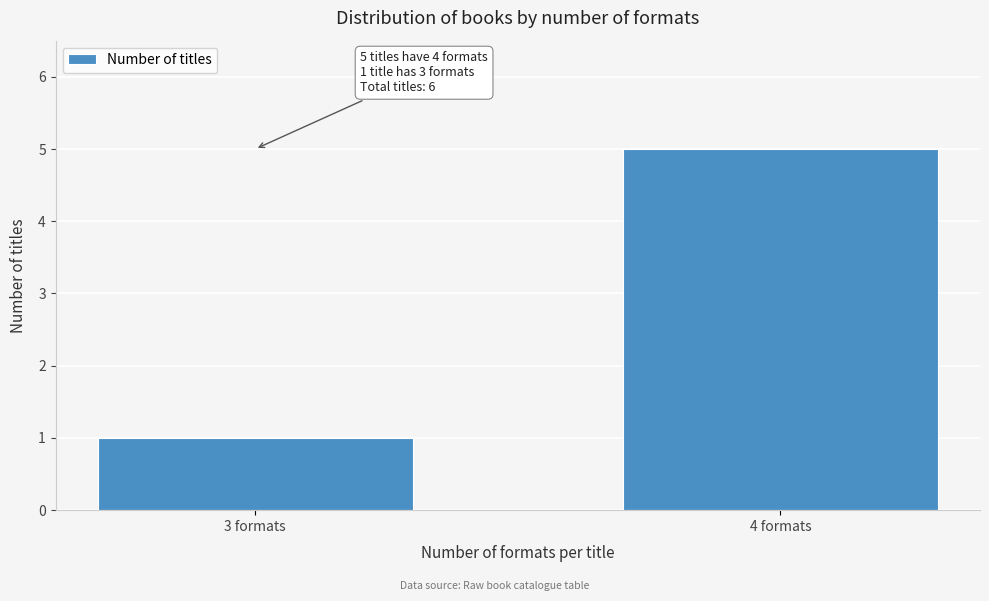

Reading right to left, list all the values displayed in this chart.

5	1